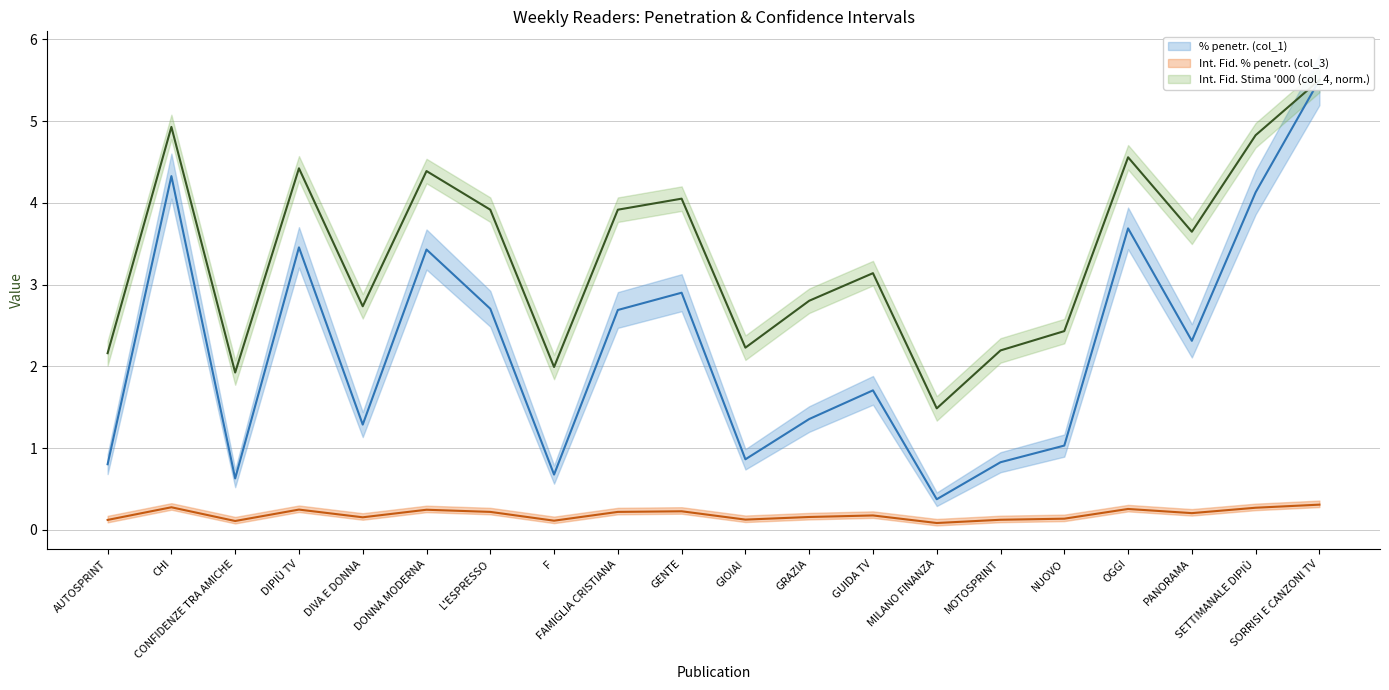

How many interior local peaks does the Int. Fid. Stima '000 (col_4) series have?

6